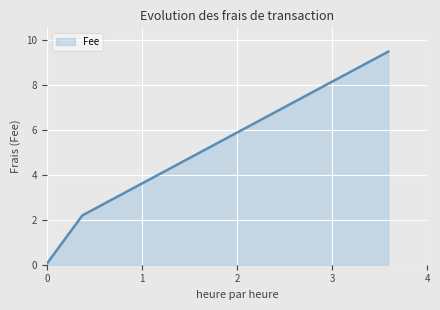

Count the number of data series in this chart.

1